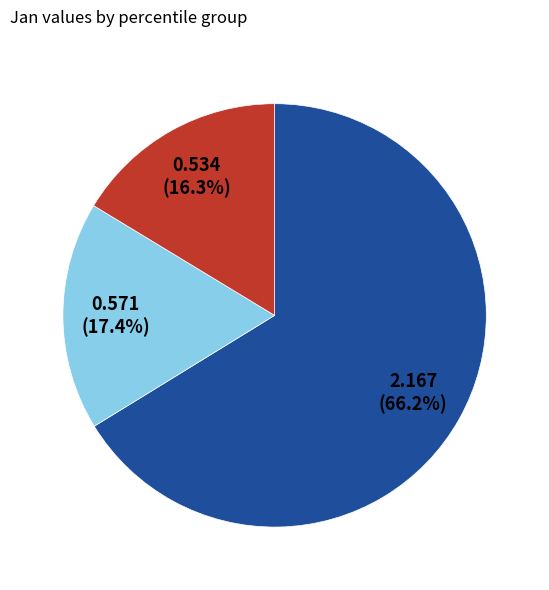

To the nearest percent, what is the average slice percentage?

33%